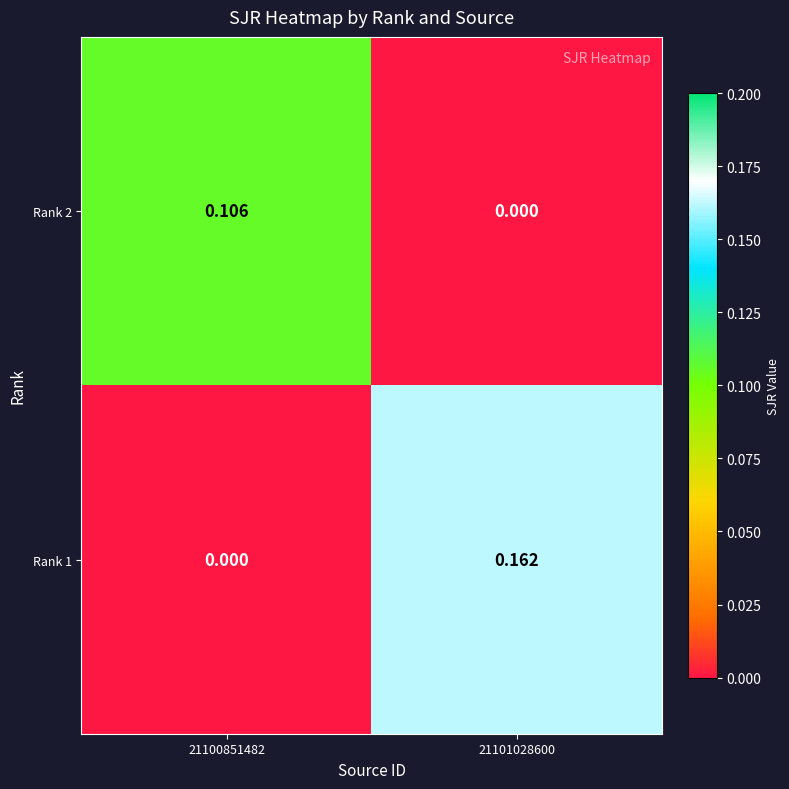

Is the value of Rank 1 at 21101028600 greater than the value of Rank 2 at 21100851482?

Yes